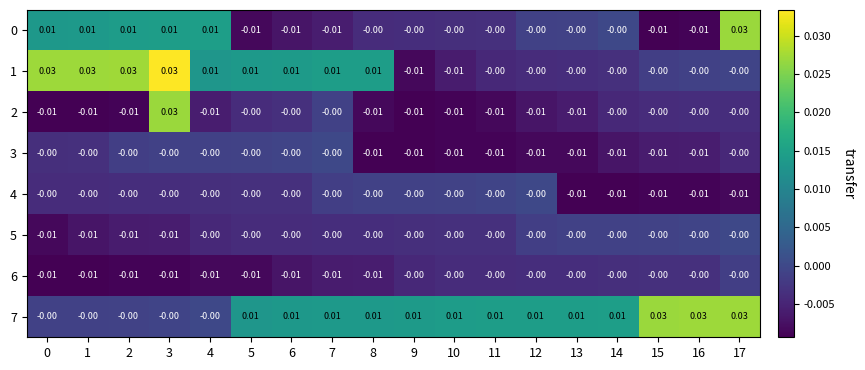

How many data points does each series have?

18